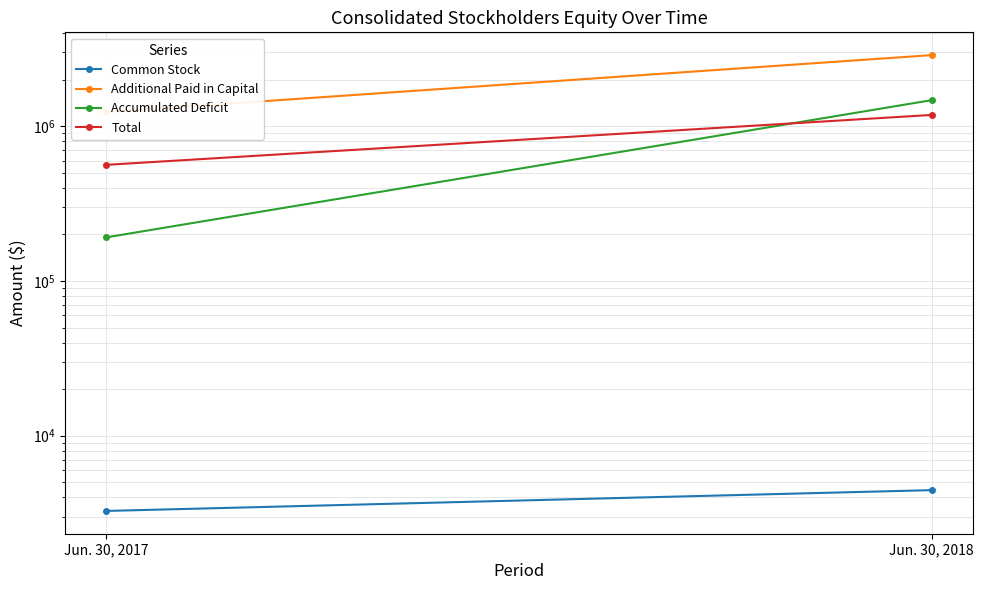

The value of Total at Jun. 30, 2017 is 928498. True or false?

False